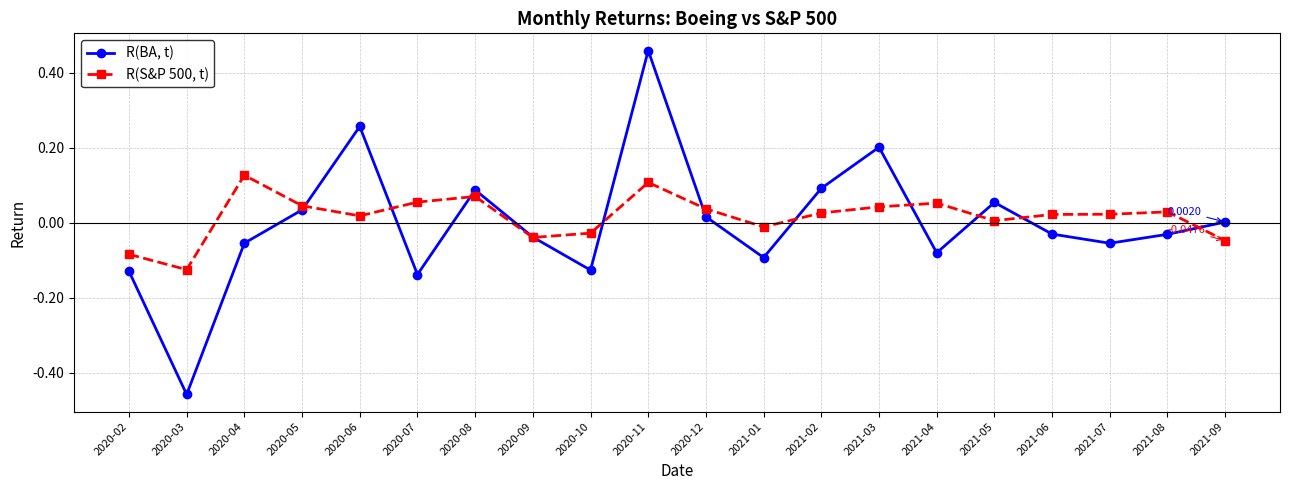

What is the difference between the second highest and minimum values in the R(S&P 500, t) series?

0.2